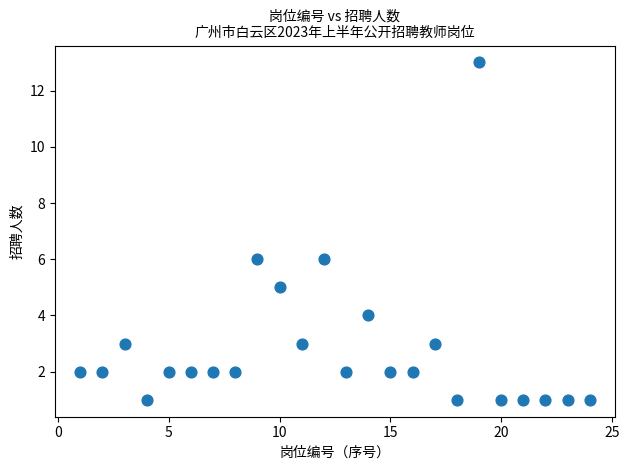

What is the range of Y values (max minus min)?

12